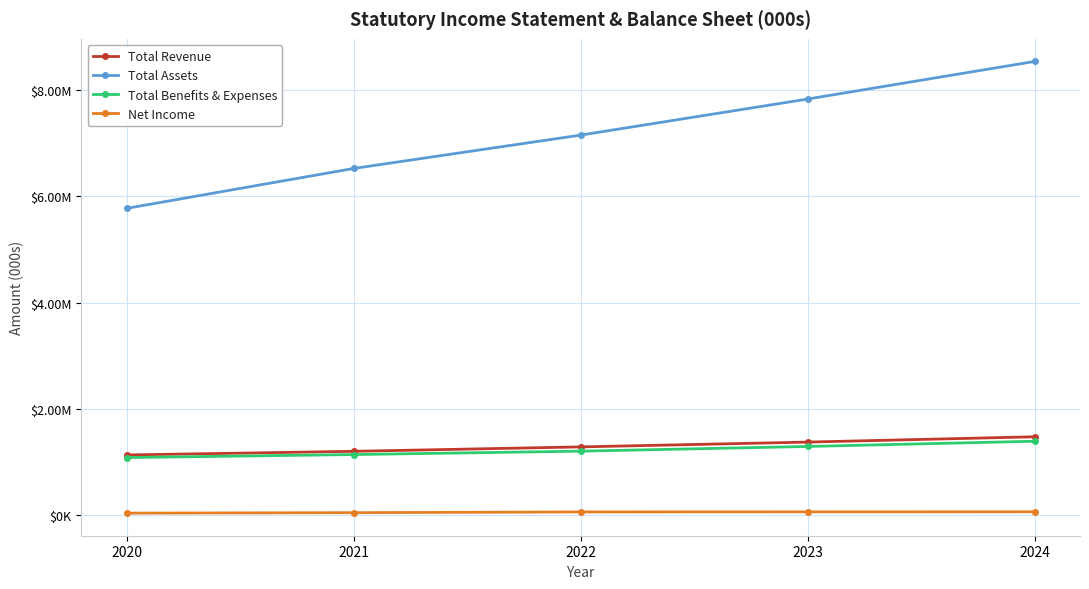

Is this an area chart (filled region under the line)?

No